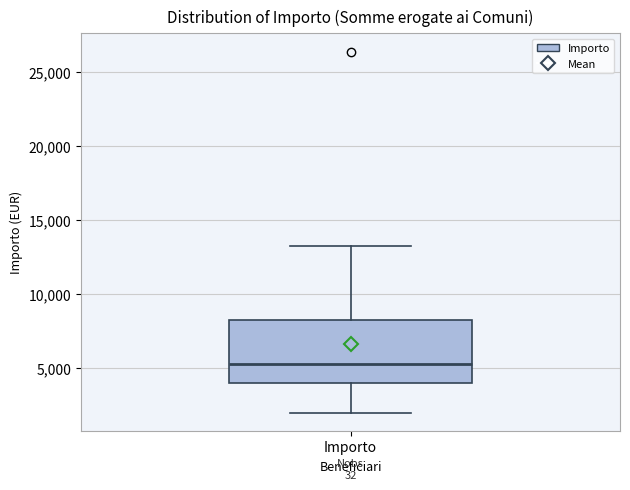

Read this box plot against the y-axis: the position of the median line, the range covered by the box, and the ends of both whiskers. The values are not printed on the chart, so give them approximately, as read against the axis.

median 5500, box 4000 to 8500, whiskers 2000 to 13000